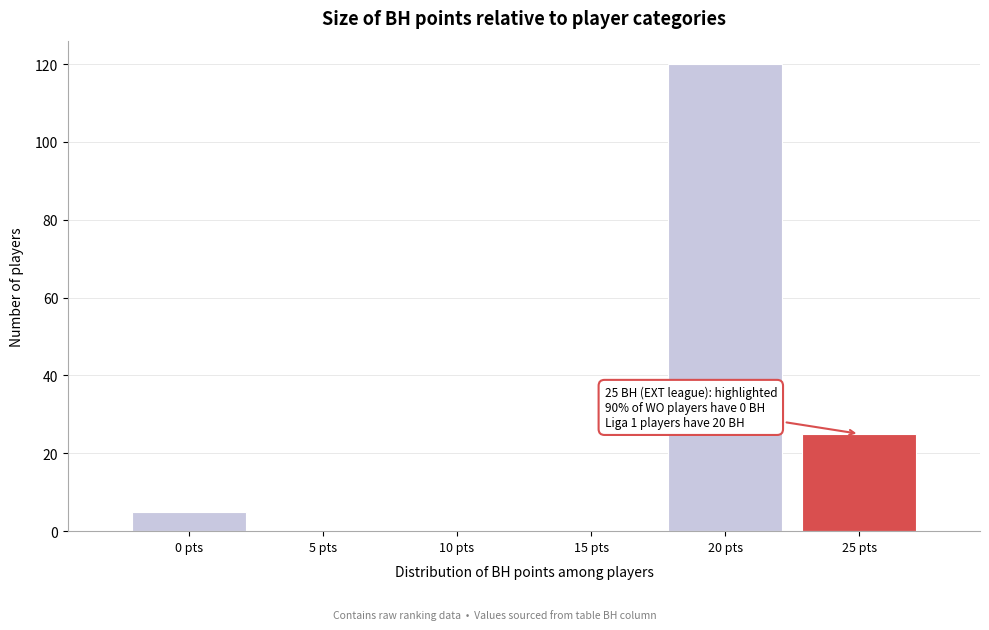

Reading left to right, extract all data points from this chart.

0 pts=5	5 pts=0	10 pts=0	15 pts=0	20 pts=120	25 pts=25